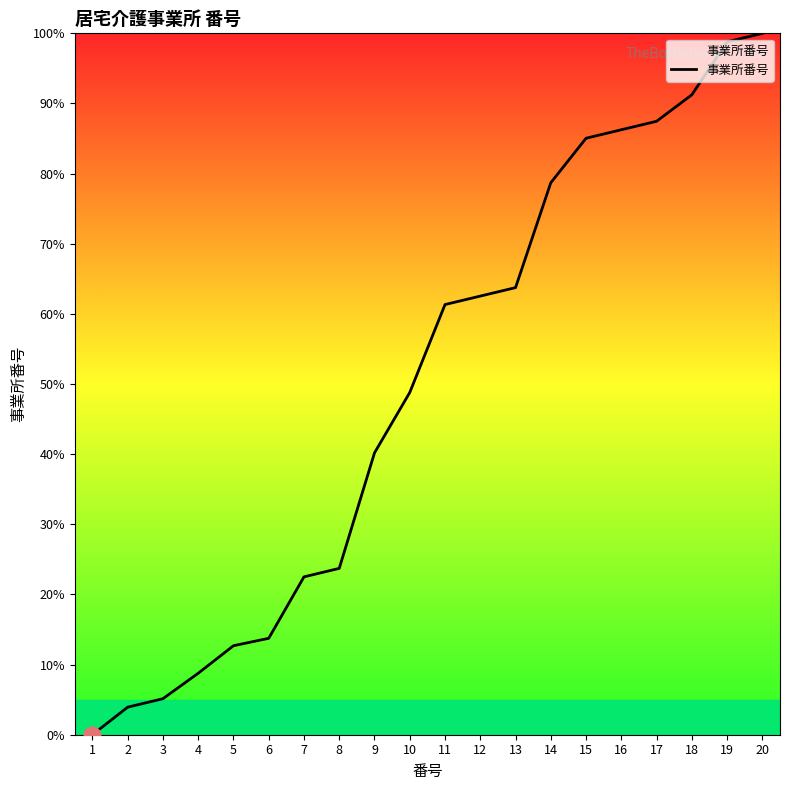

Count the number of values greater than 61.

10